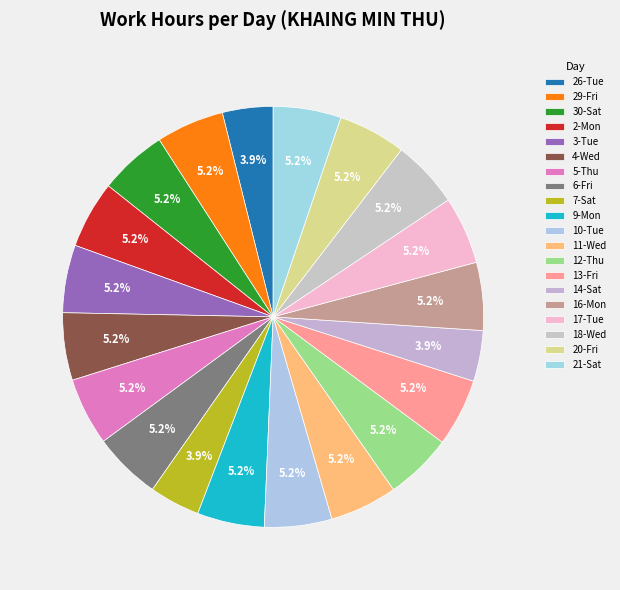

Count the number of slices in the pie.

20